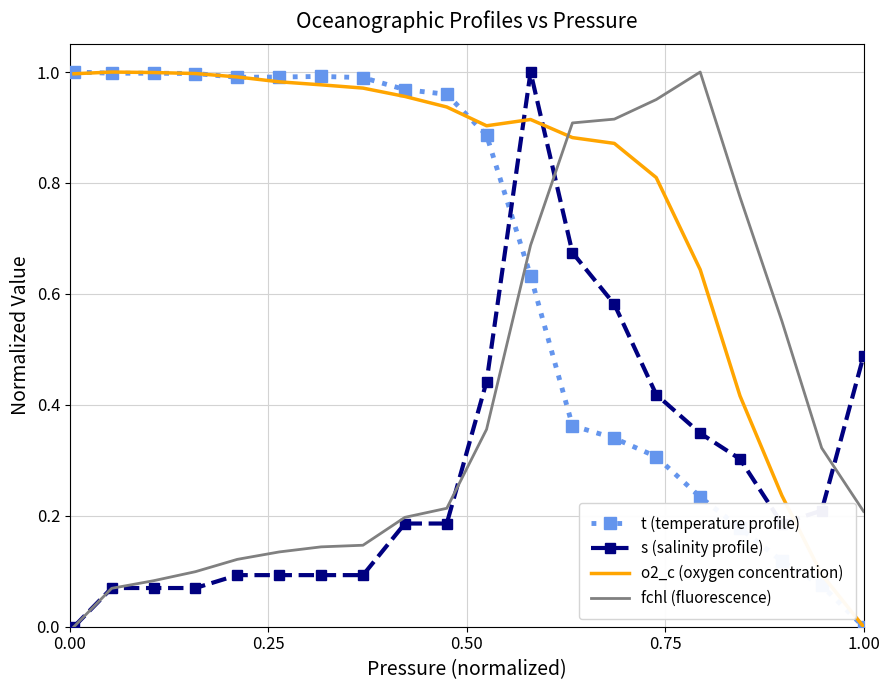

After their last crossing, which series has the higher values: t (temperature profile) or fchl (fluorescence)?

fchl (fluorescence)